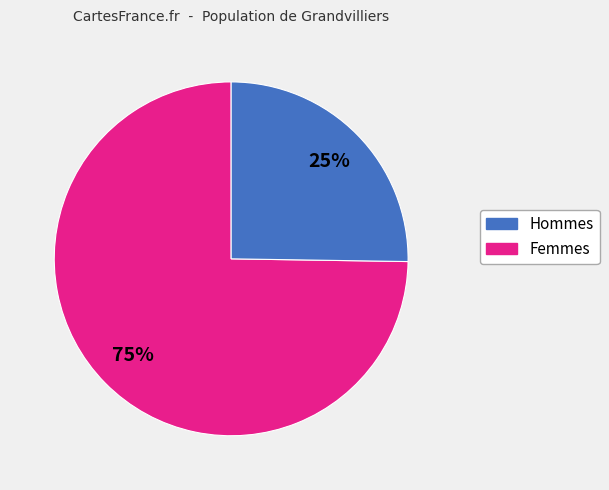

To the nearest percent, what is the difference between the largest and smallest slice percentages?

50%